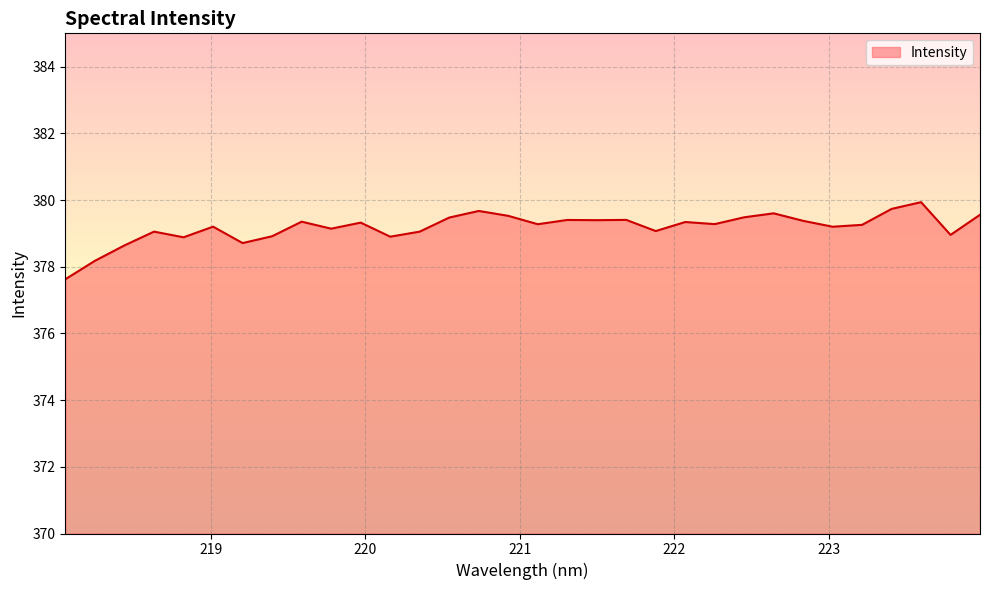

What is the maximum value shown in the chart?

379.9